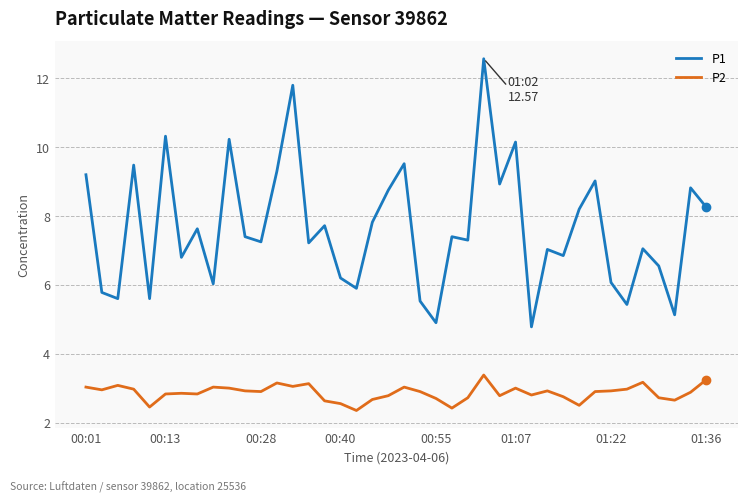

How many lines are shown in the chart?

2